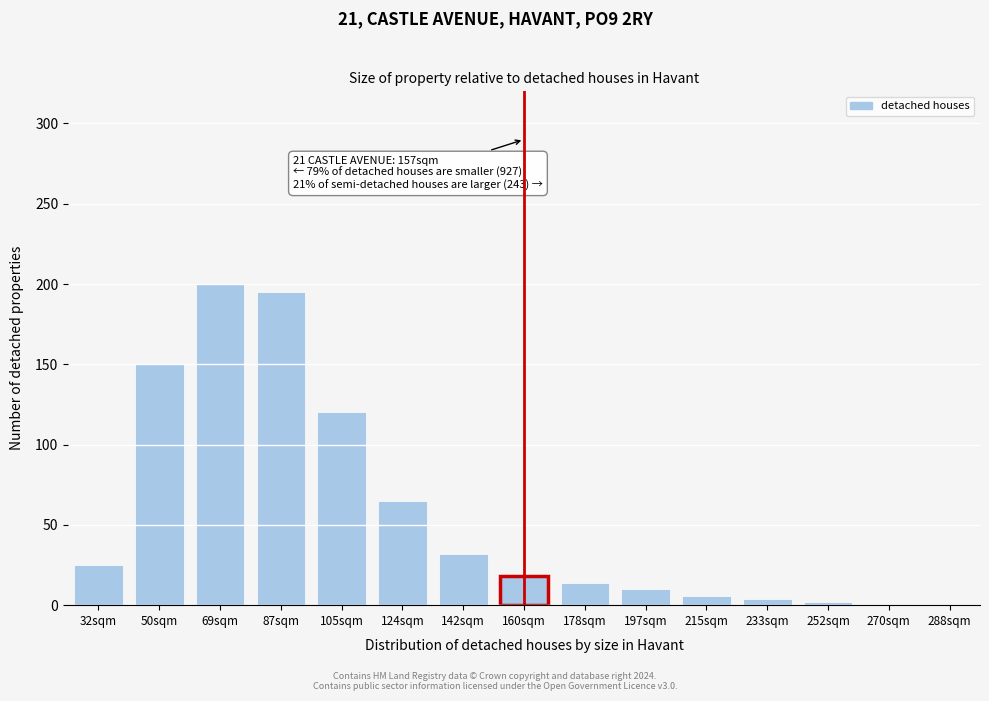

What is the sum of all values?

843